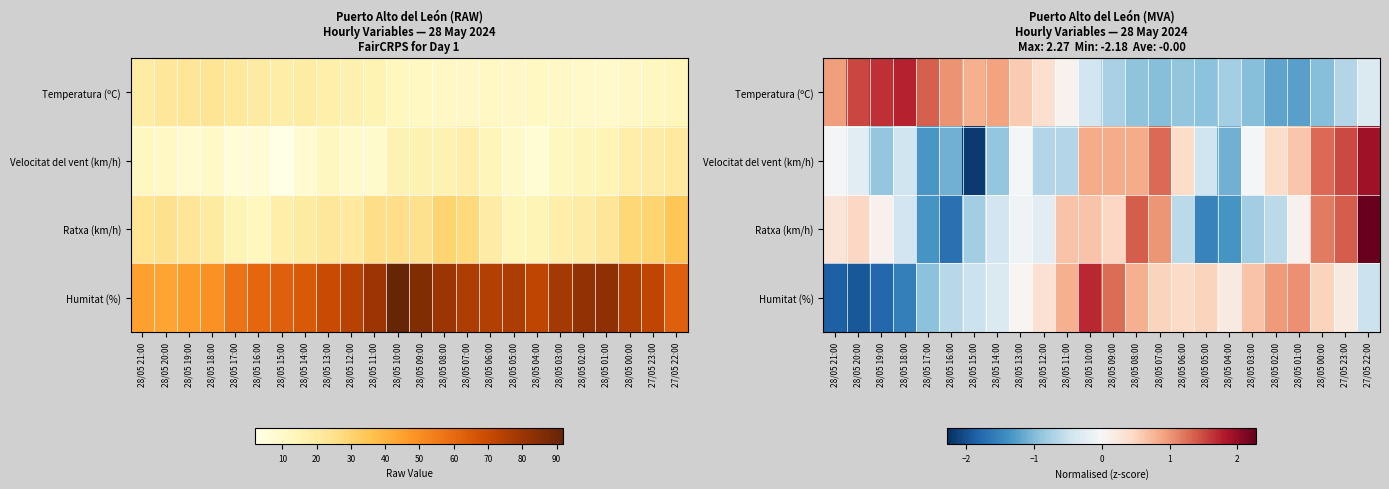

Rank the categories by Ratxa (km/h) value from highest to lowest.

27/05 22:00, 28/05 08:00, 27/05 23:00, 28/05 00:00, 28/05 07:00, 28/05 11:00, 28/05 10:00, 28/05 20:00, 28/05 09:00, 28/05 21:00, 28/05 19:00, 28/05 01:00, 28/05 13:00, 28/05 12:00, 28/05 18:00, 28/05 14:00, 28/05 06:00, 28/05 02:00, 28/05 15:00, 28/05 03:00, 28/05 17:00, 28/05 04:00, 28/05 05:00, 28/05 16:00